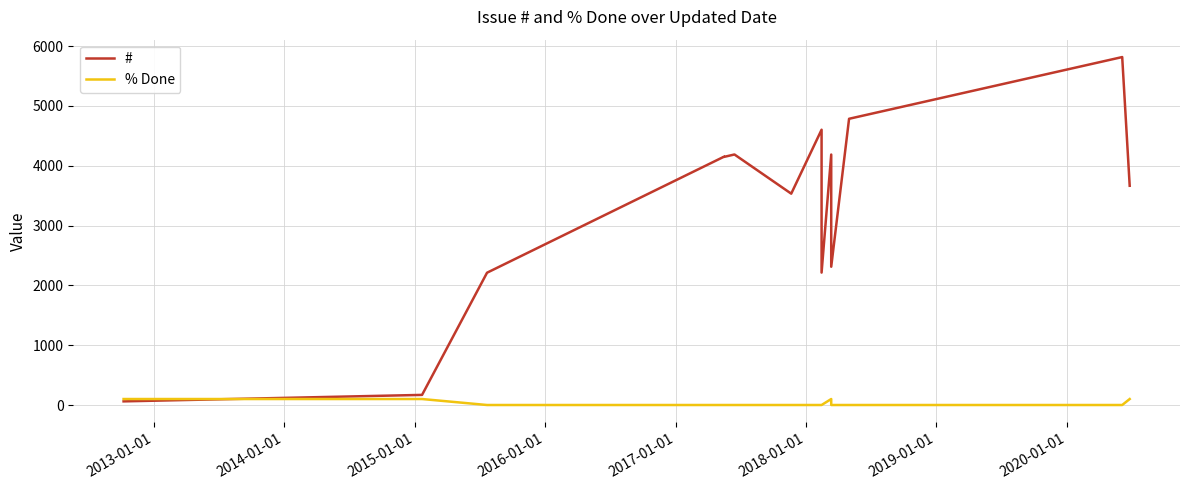

Rank the series by their average value, from highest to lowest.

#, % Done